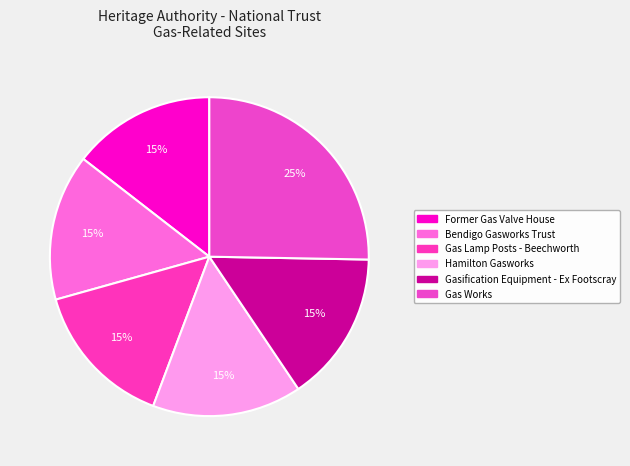

How many slices are in this pie chart?

6